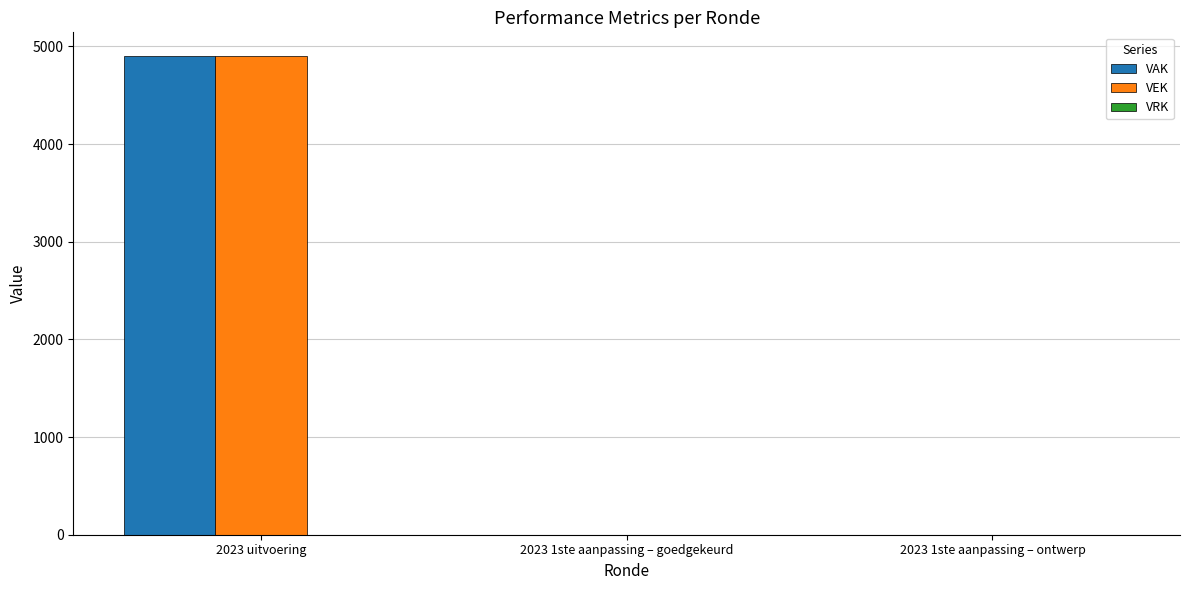

Are the bars horizontal?

No